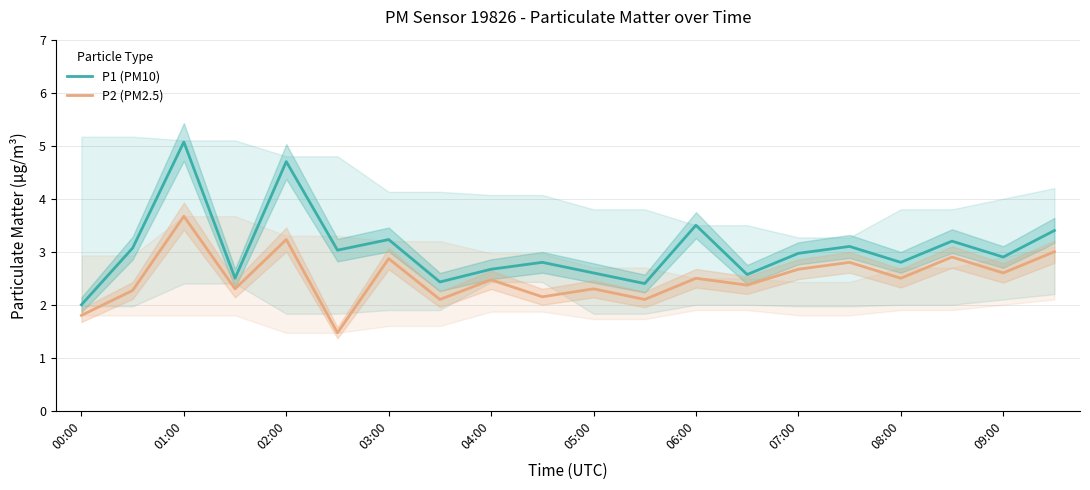

True or false: P2 (PM2.5) and P1 (PM10) intersect in this chart.

False